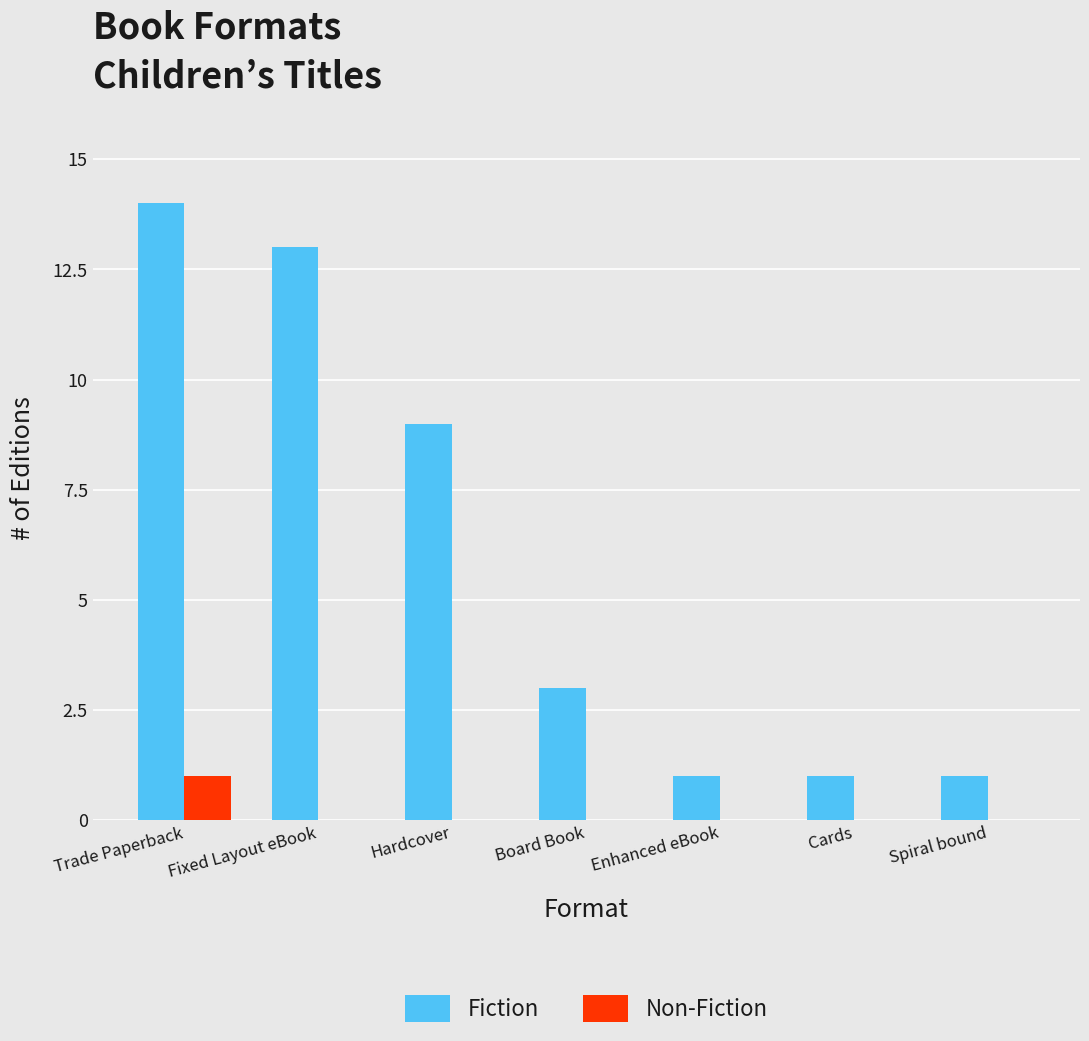

True or false: Fiction has a value of 13 at Fixed Layout eBook.

True